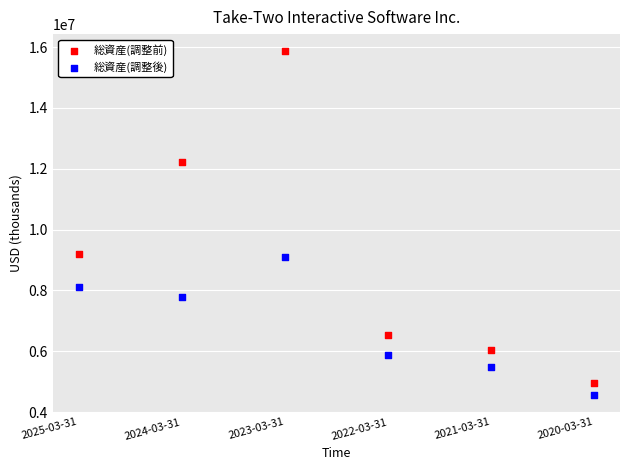

Which series contains the highest Y value?

総資産(調整前)